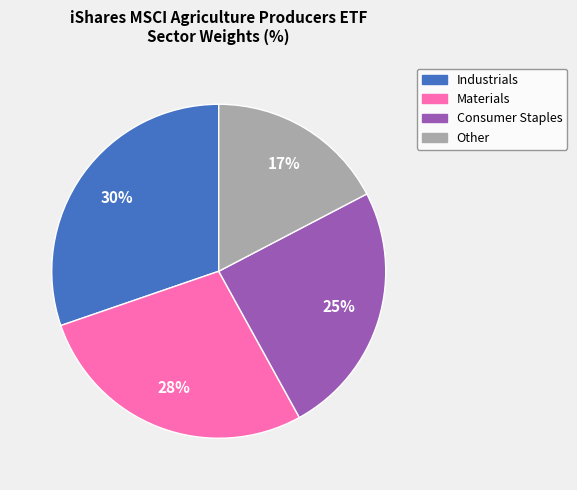

Do Materials and Other together represent more than half of the pie?

No